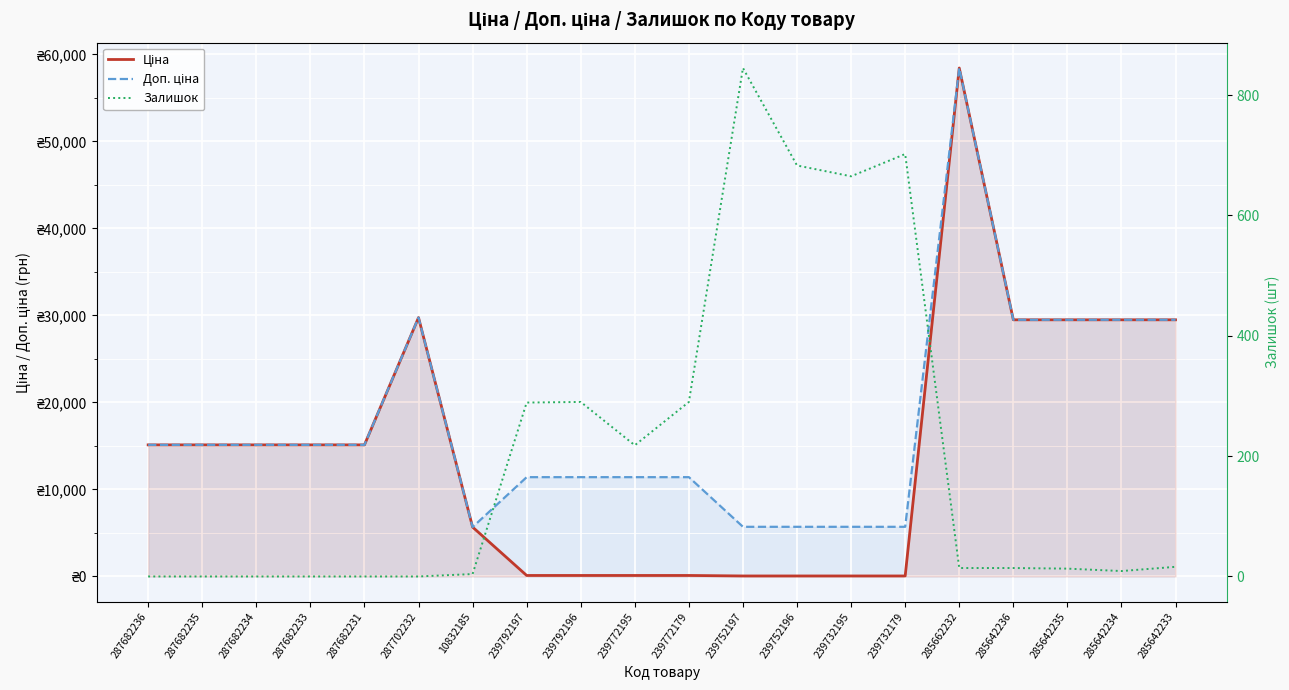

True or false: Ціна has a value of 29747.2 at 287702232.

True